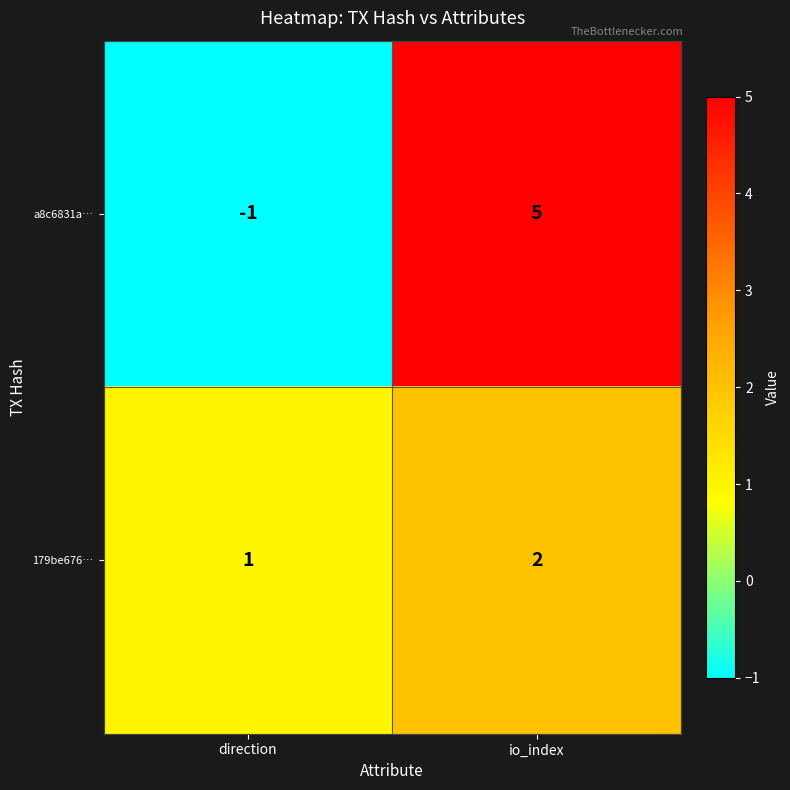

Which series has the largest total across all categories?

a8c6831a…